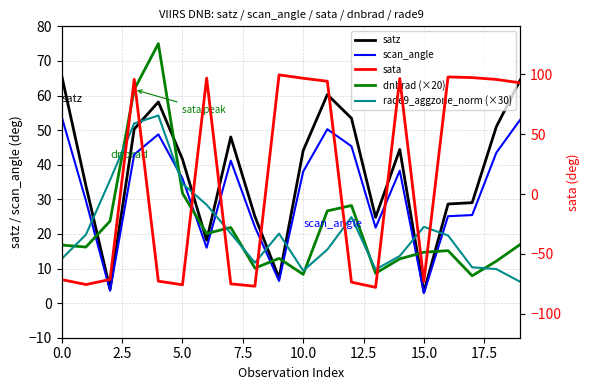

What is the greatest value displayed?

99.5